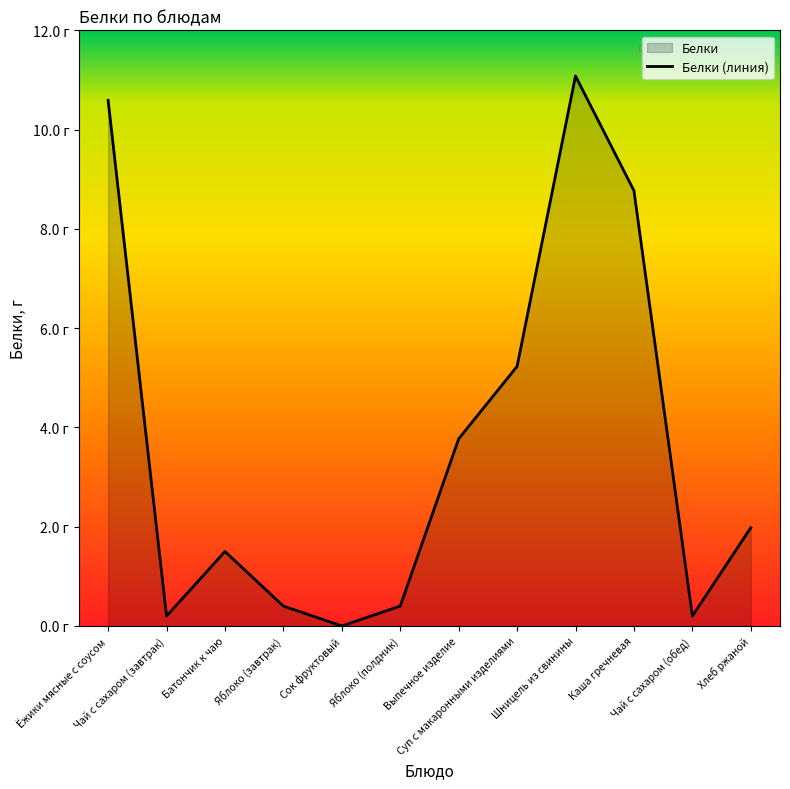

Where is the first local minimum?

Чай с сахаром (завтрак)